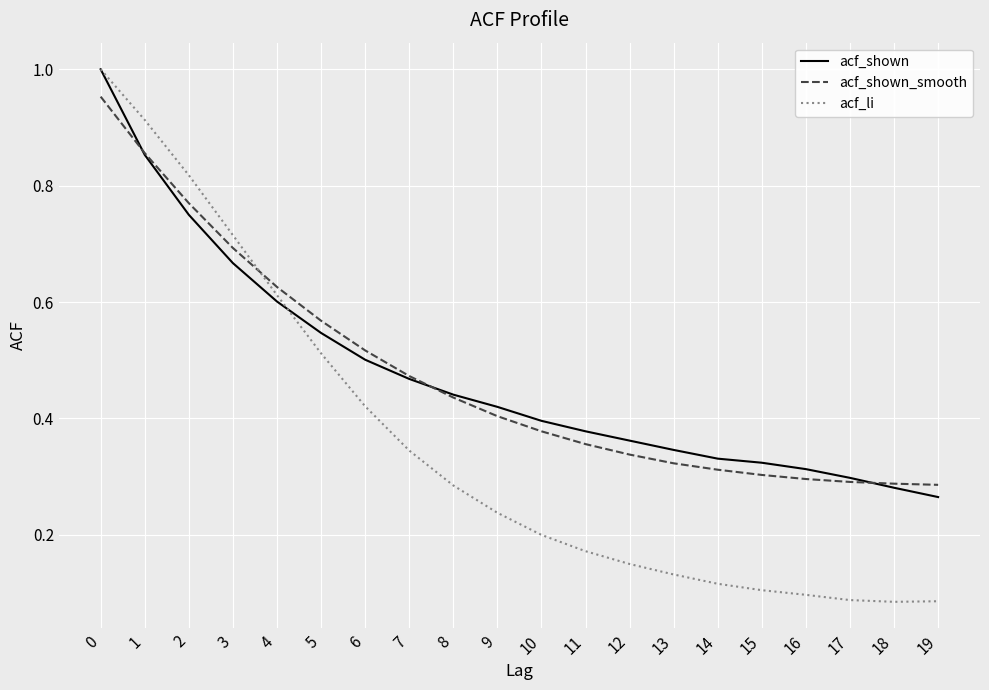

What is the total value across all series at 8?

1.2